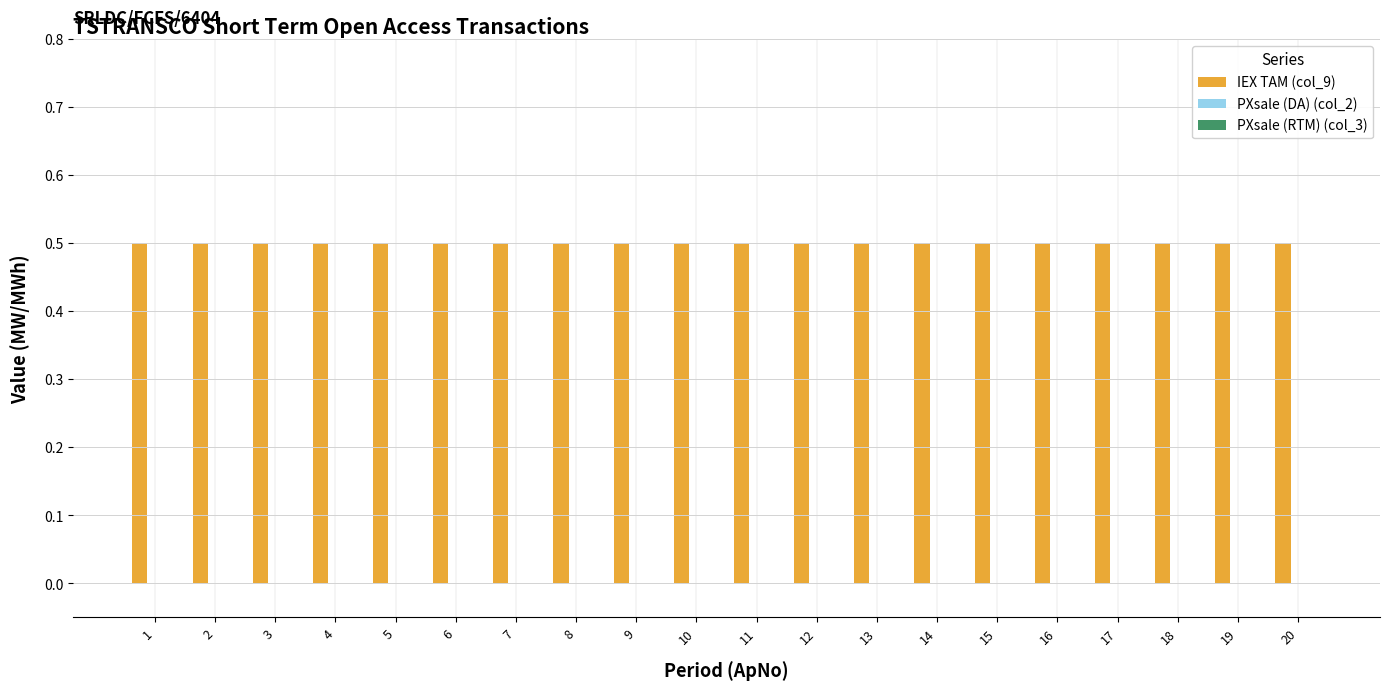

Does the chart contain any negative values?

No